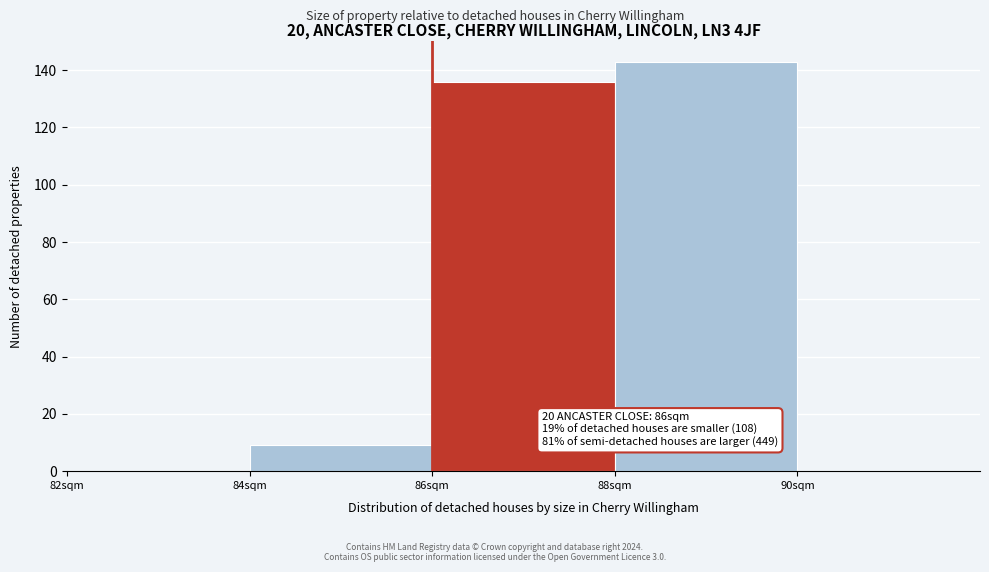

Which range on the x-axis has the tallest bar?

88 to 90